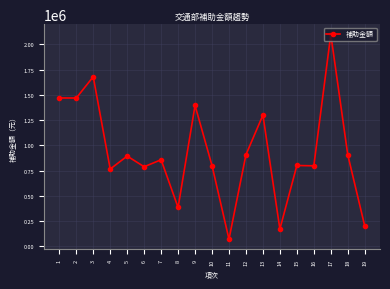

What is the approximate value at 1?

1469568